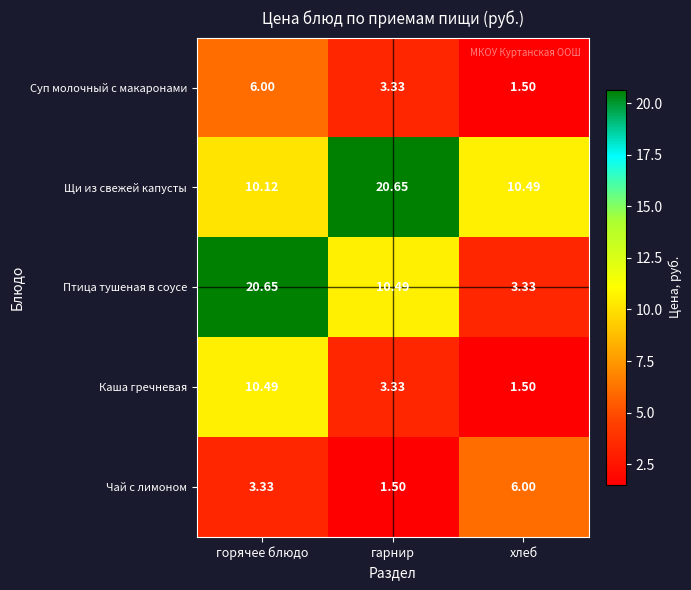

Where does the Чай с лимоном series first go above 3?

горячее блюдо